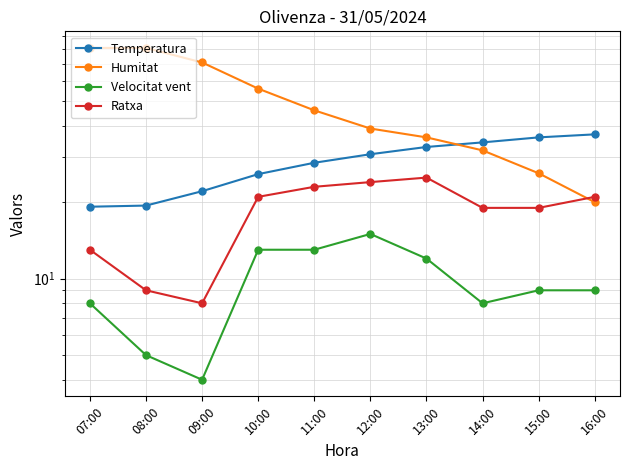

At how many categories does at least one series exceed 23?

10